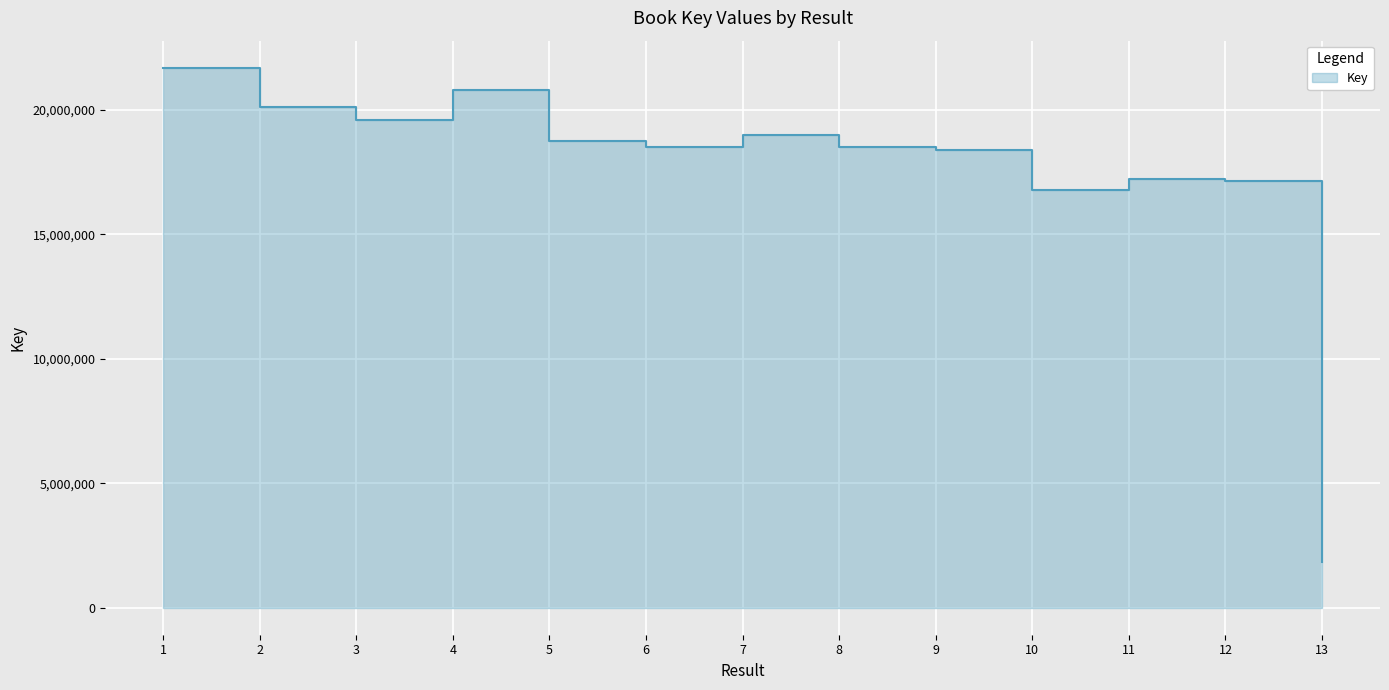

Approximately how many times larger is the value at 1 compared to 4?

1.0